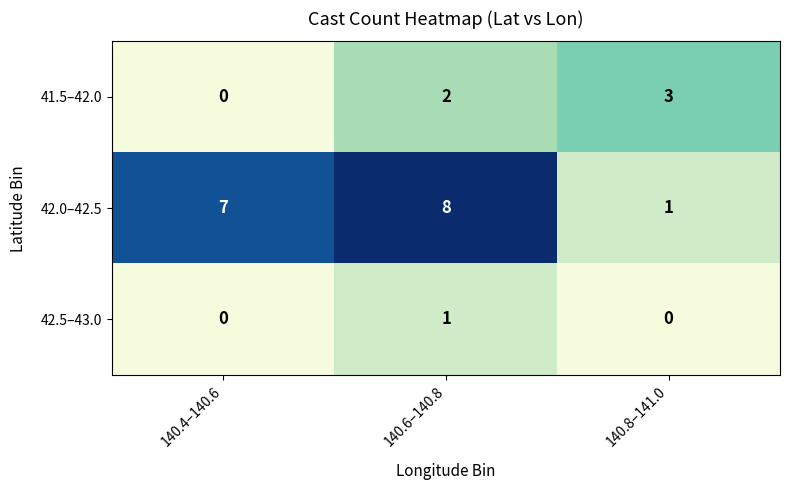

What is the greatest value displayed?

8